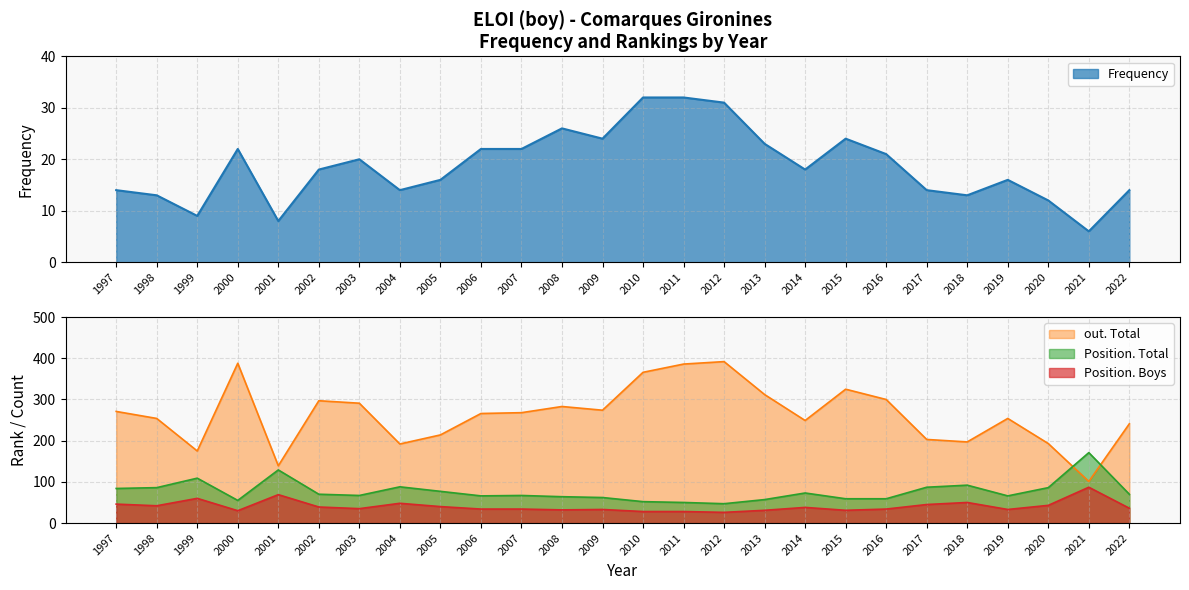

At which category is the sum across all series the highest?

2011